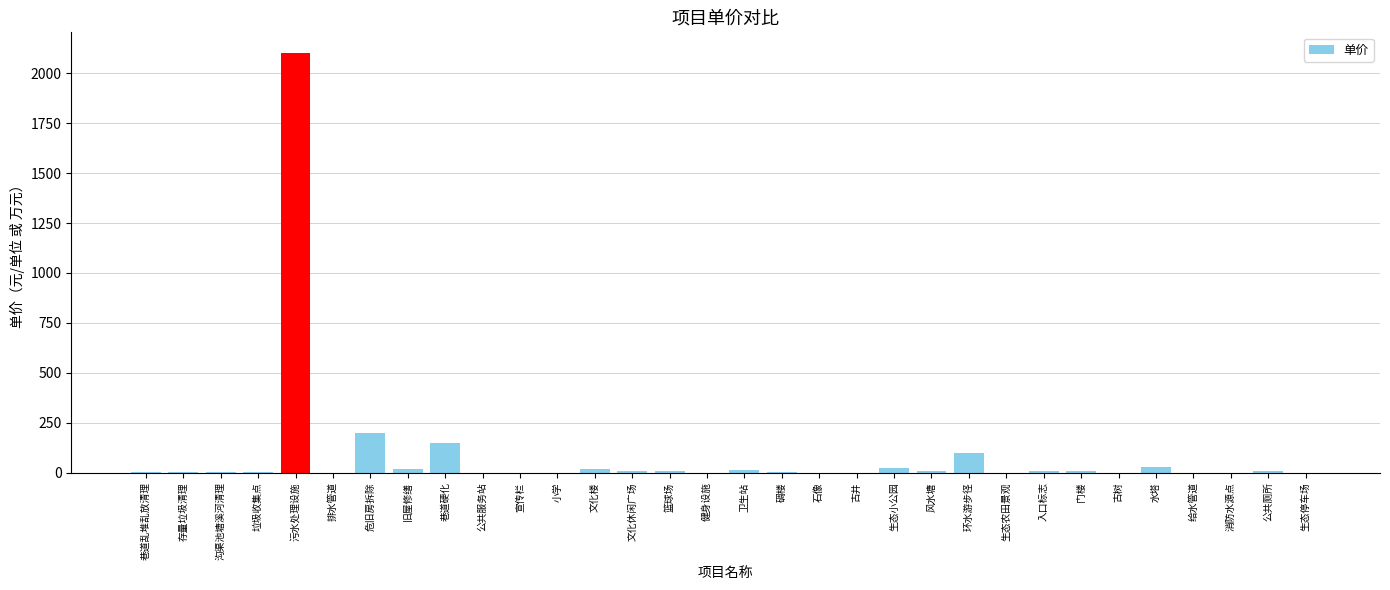

What is the change in value from 水塔 to 消防水源点?

-30.0